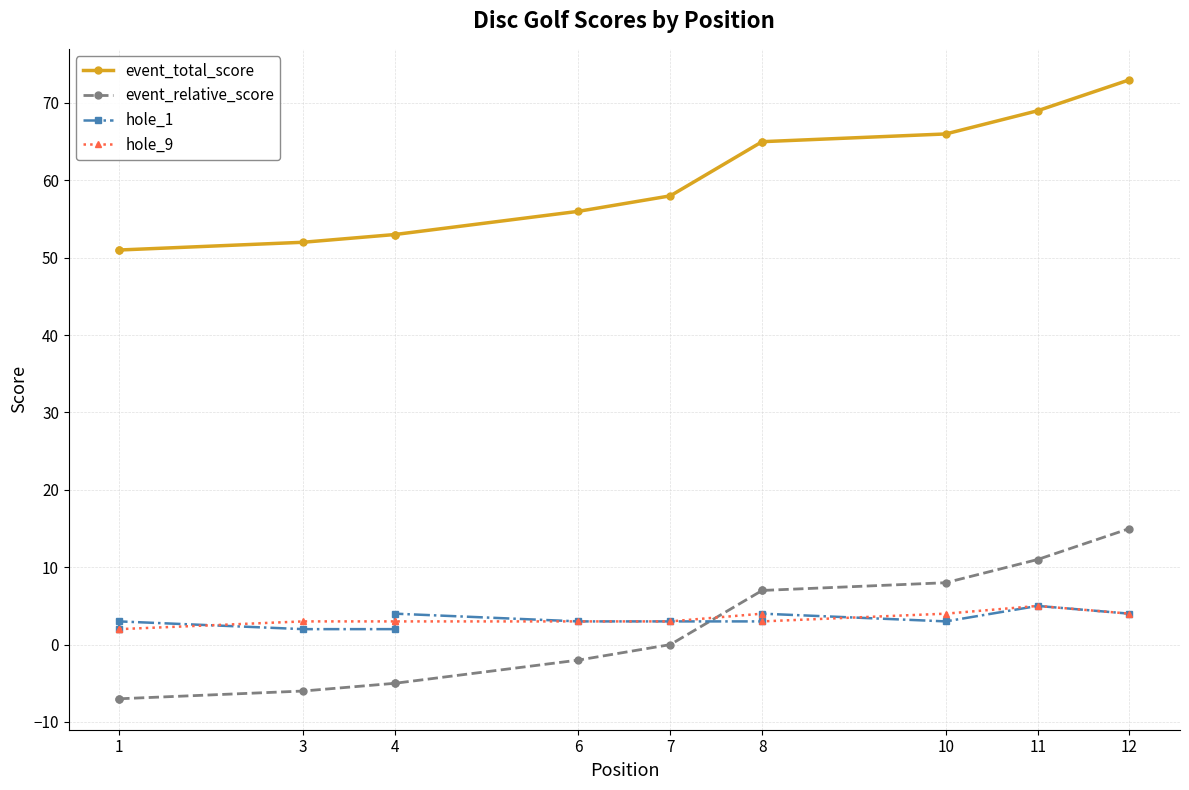

Between 7 and 8, which is larger?

8